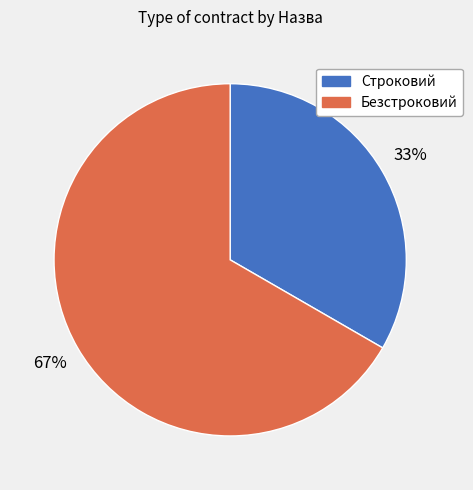

Is there a majority slice in this chart?

Yes